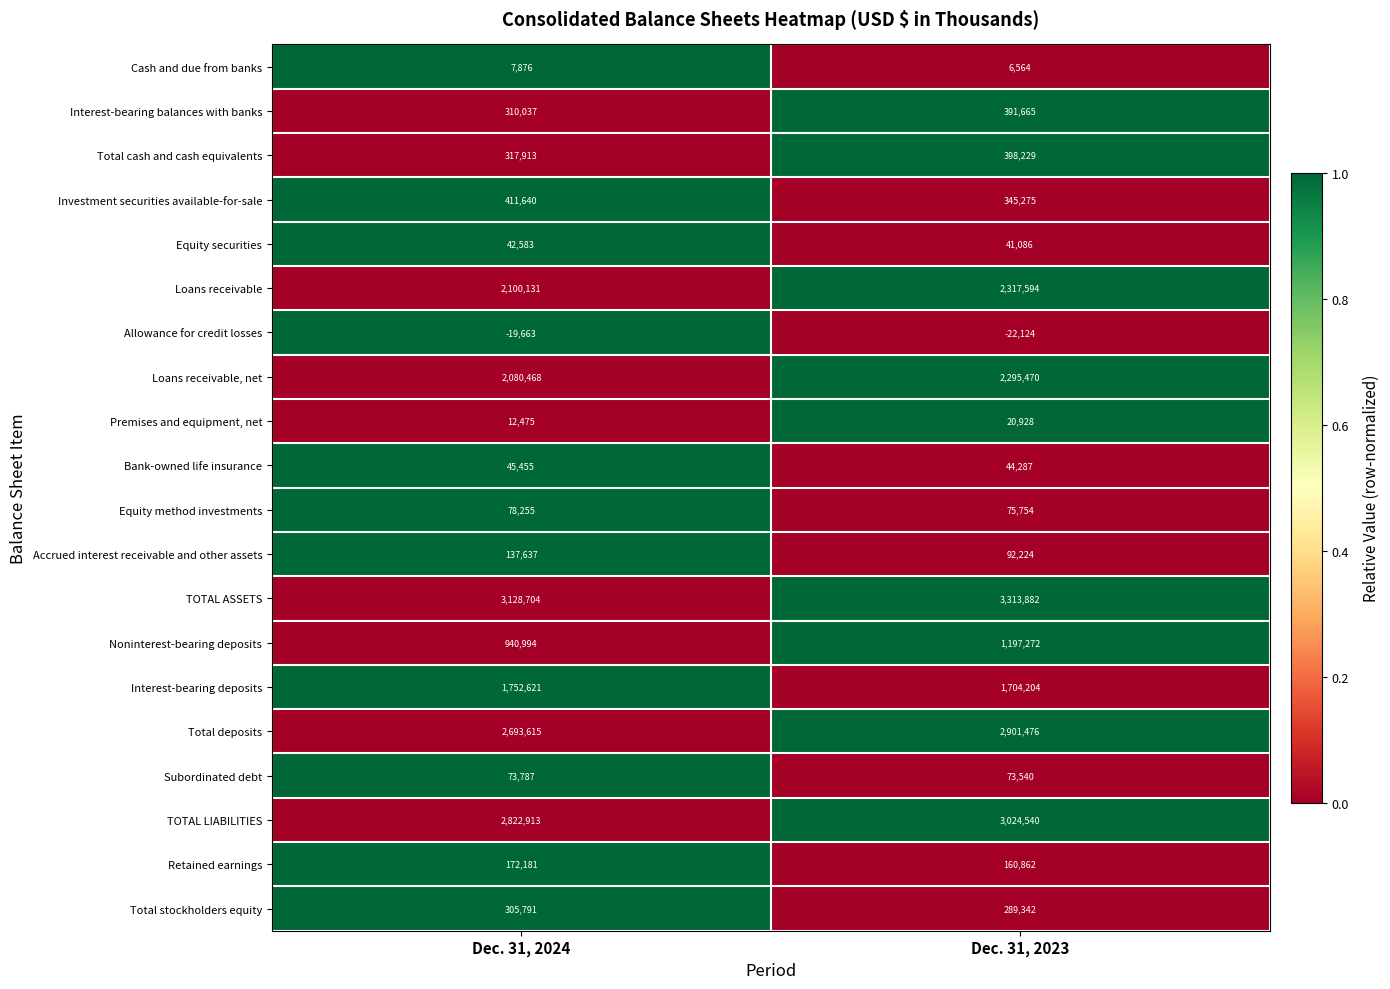

What is the sum of the Subordinated debt values at Dec. 31, 2023 and Dec. 31, 2024?

147327